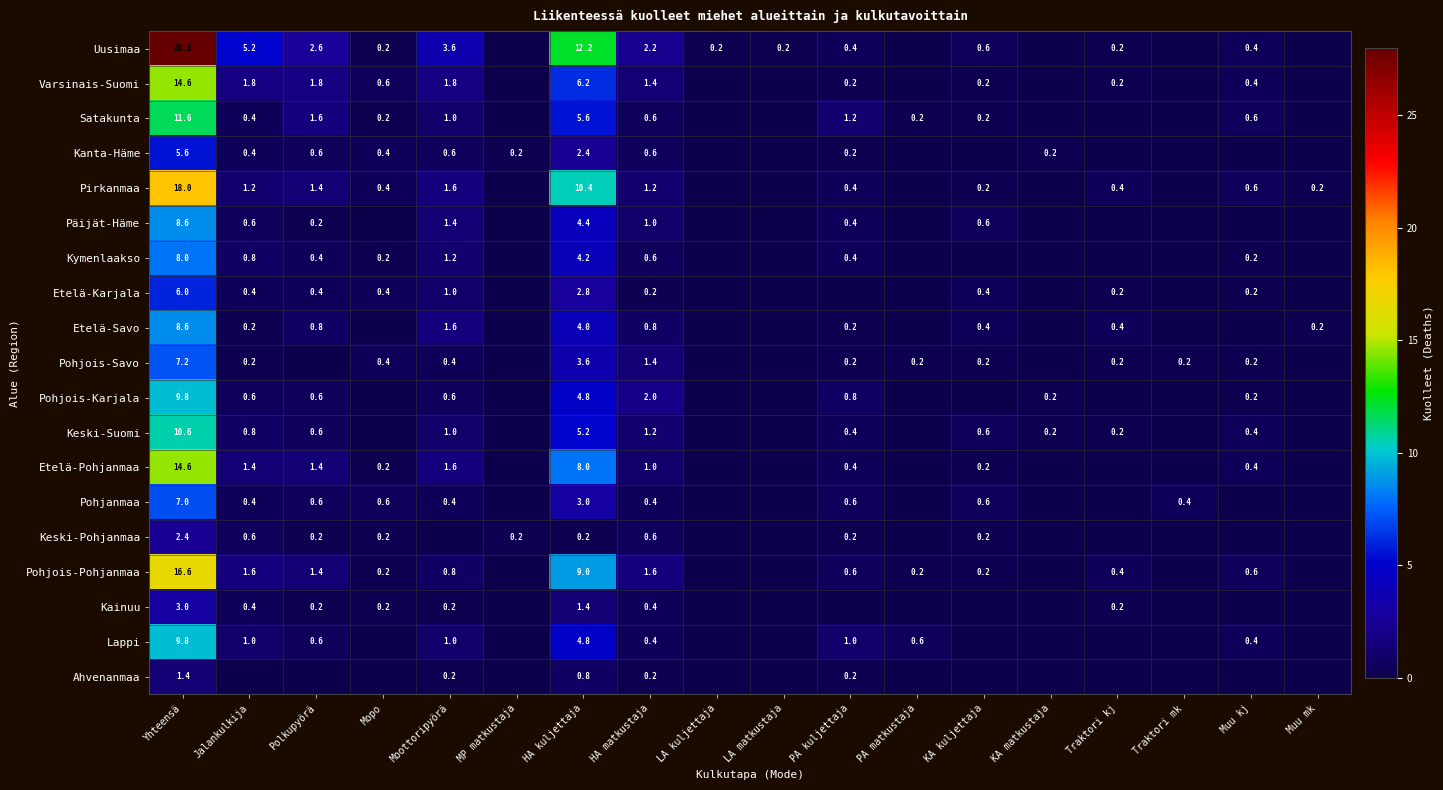

The Kymenlaakso series shows 1.2 at HA kuljettaja. True or false?

False